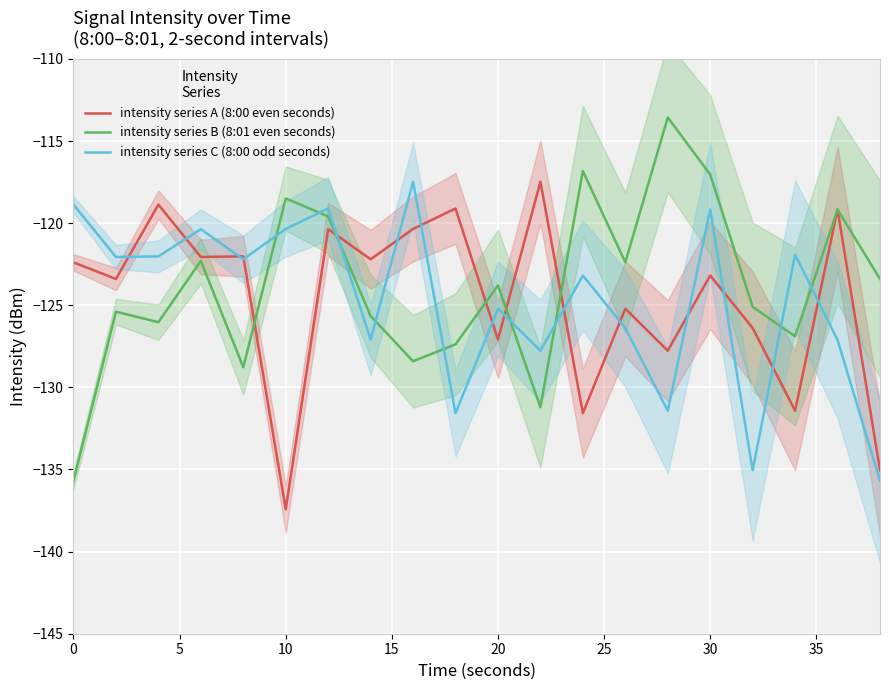

Which series ends up on top after the final intersection of intensity series C (8:00 odd seconds) and intensity series B (8:01 even seconds)?

intensity series B (8:01 even seconds)